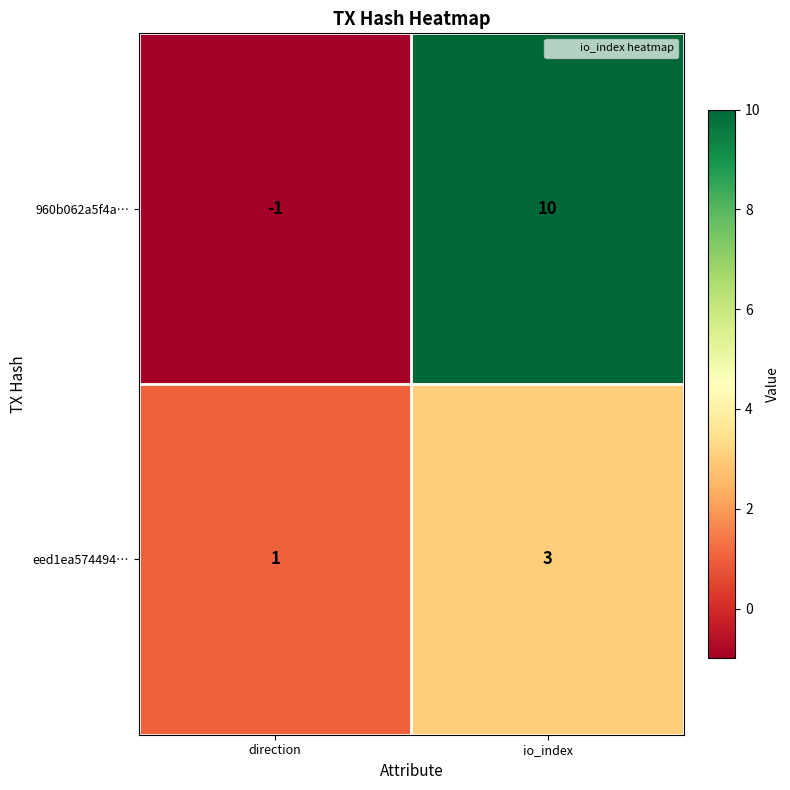

Count the number of categories in the chart.

2